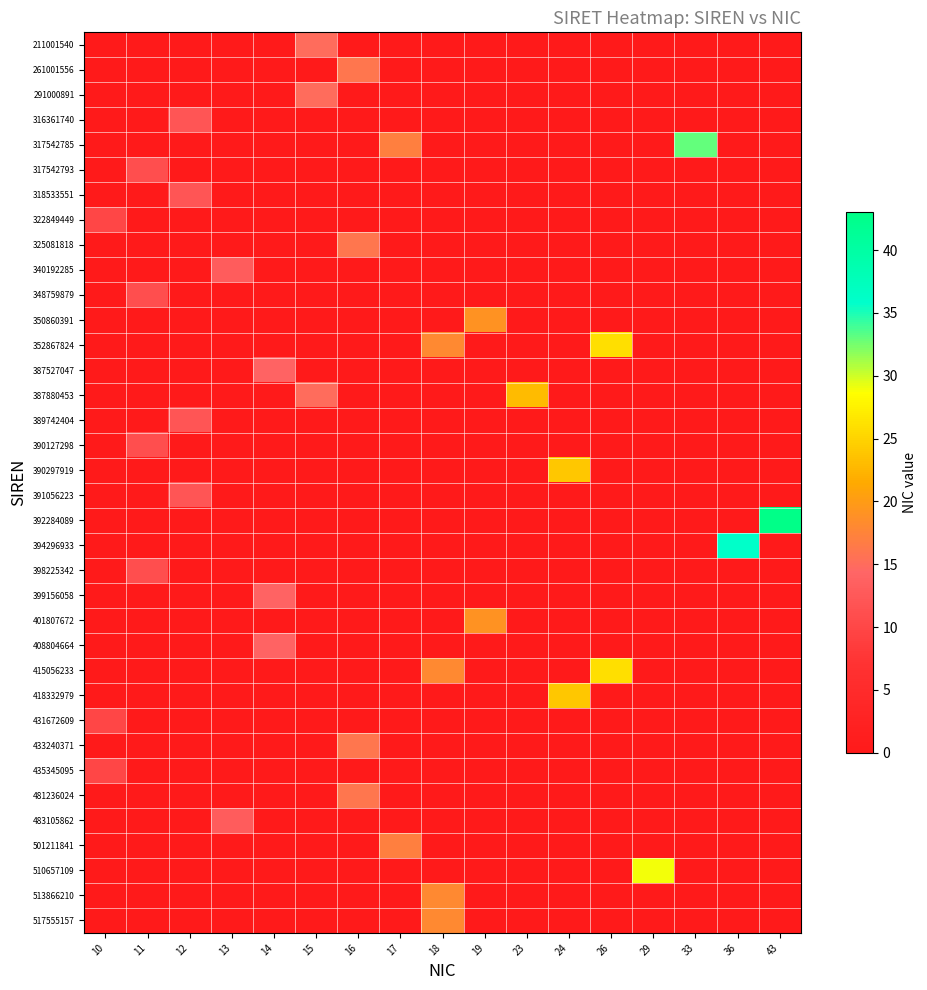

At which category is the sum across all series the highest?

18